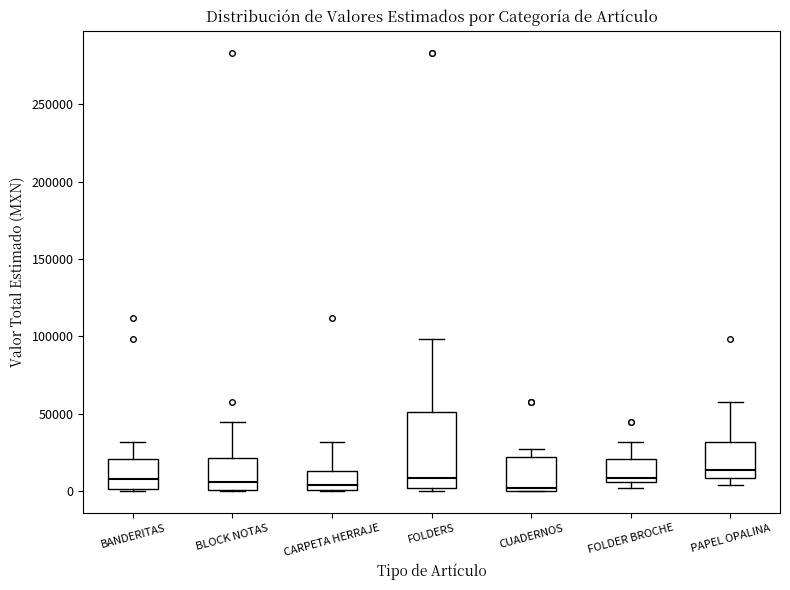

Reading left to right, read every box against the y-axis: the position of its median line, the range the box covers, and the ends of its whiskers. The values are not printed on the chart, so give them approximately, as read against the axis.

BANDERITAS: median 10000, box 0 to 20000, whiskers 0 to 30000
BLOCK NOTAS: median 5000, box 0 to 20000, whiskers 0 to 45000
CARPETA HERRAJE: median 5000, box 0 to 15000, whiskers 0 to 30000
FOLDERS: median 10000, box 0 to 50000, whiskers 0 (just below the box's lower edge) to 100000
CUADERNOS: median 0 (just above the box's lower edge), box 0 to 20000, whiskers 0 to 30000
FOLDER BROCHE: median 10000, box 5000 to 20000, whiskers 0 to 30000
PAPEL OPALINA: median 15000, box 10000 to 30000, whiskers 5000 to 60000